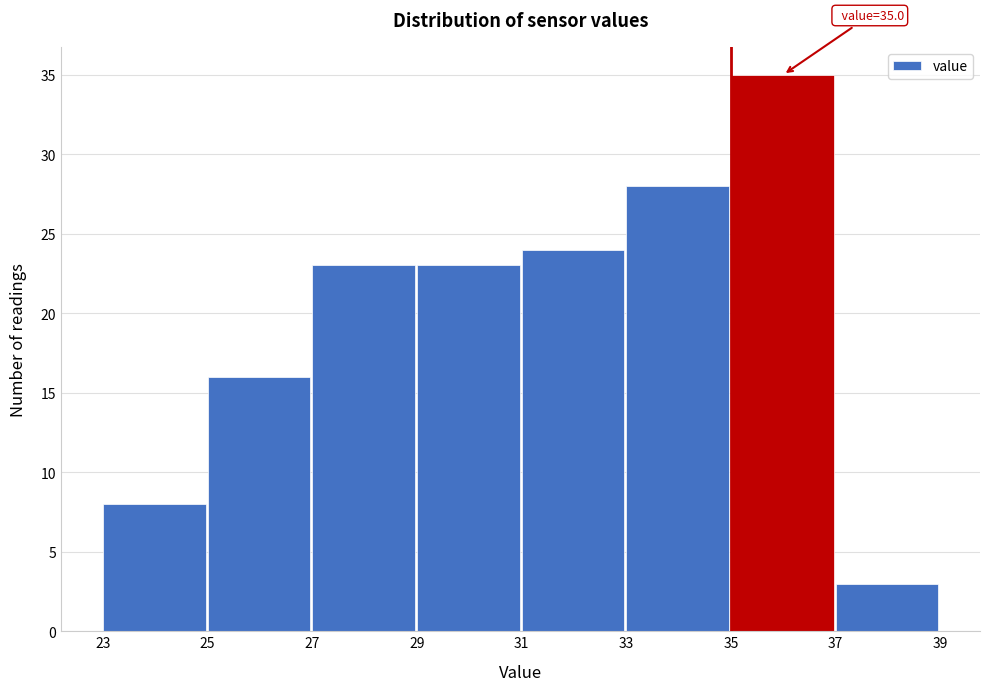

Which range on the x-axis has the tallest bar?

35 to 37